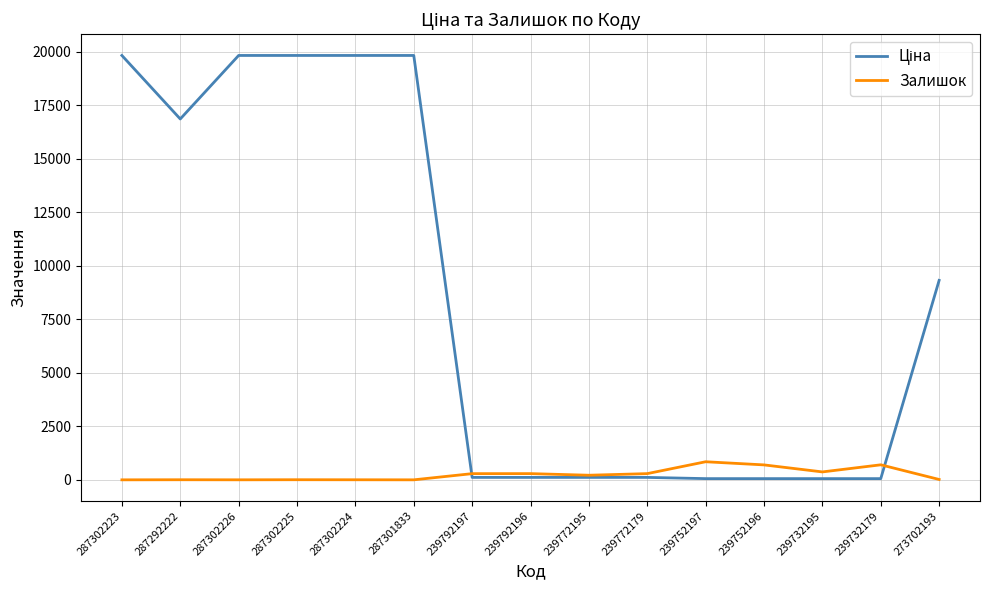

At which label does Залишок first exceed 215?

239792197